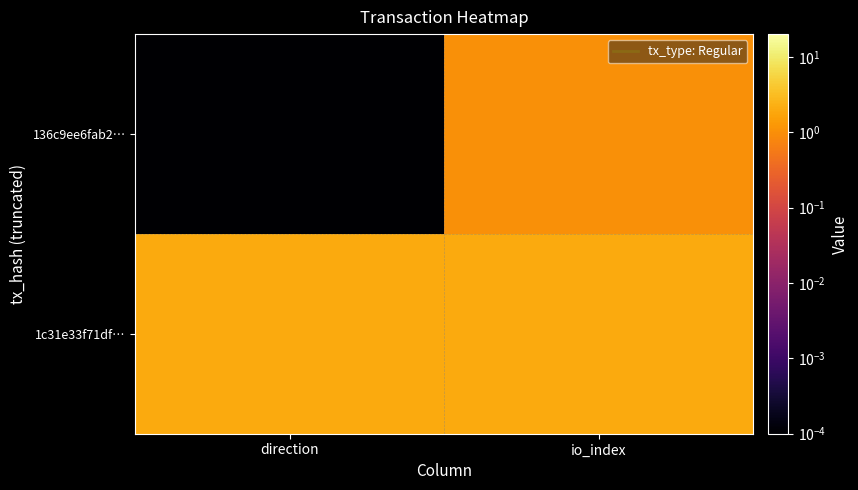

Which label corresponds to the smallest value in the chart?

direction